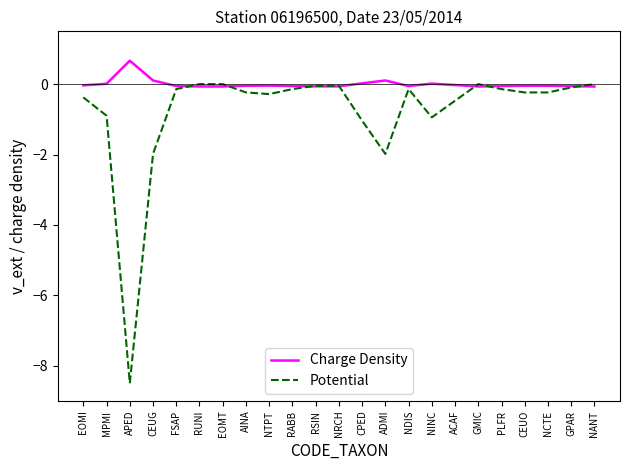

List the series in order of their overall mean, lowest first.

Potential, Charge Density